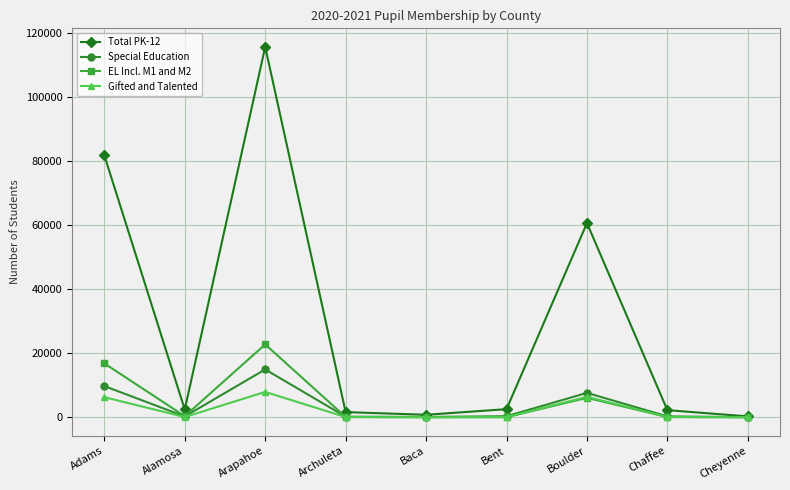

What is the difference between the highest and lowest values at Arapahoe?

107625